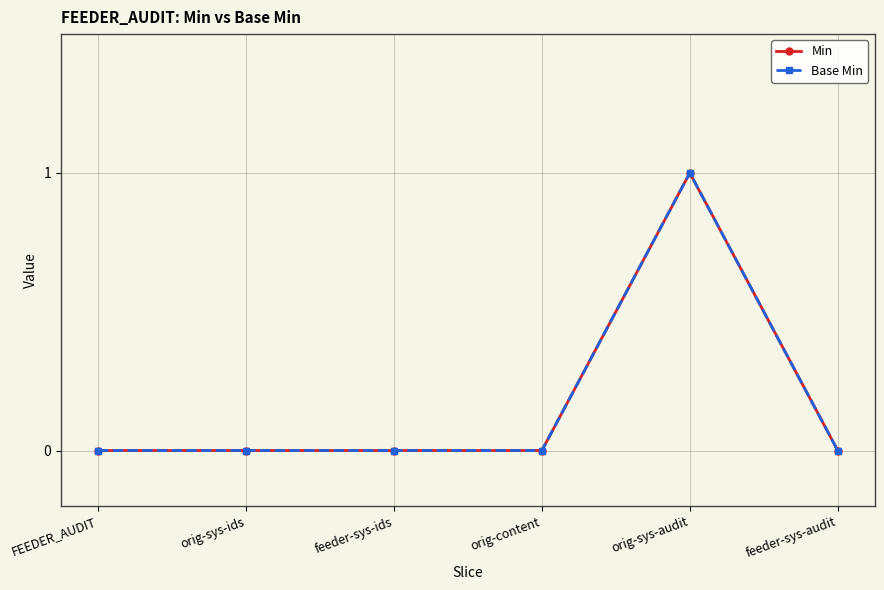

Does the chart have visible grid lines?

Yes